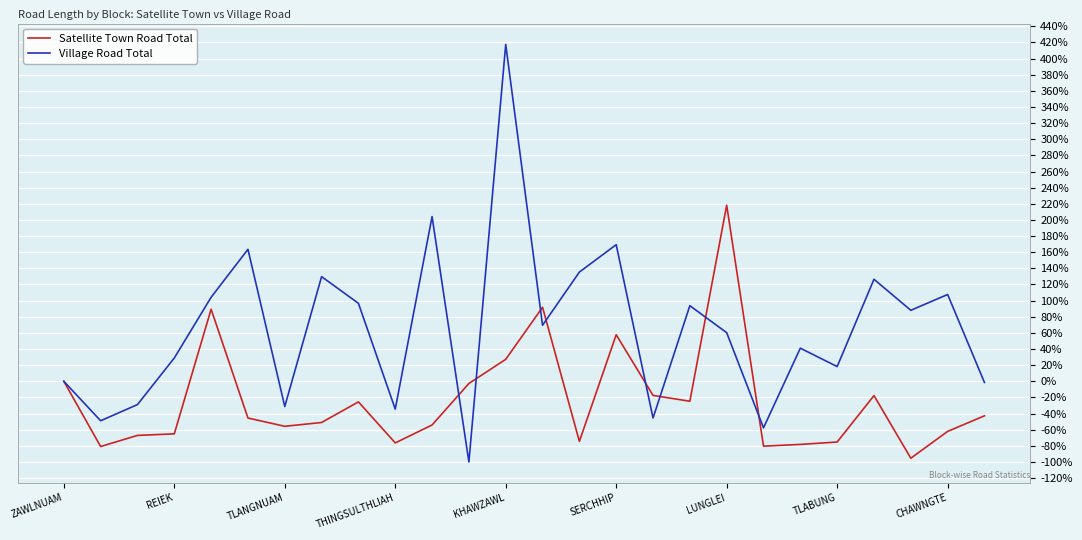

List the series in order of their overall mean, lowest first.

Satellite Town Road Total, Village Road Total